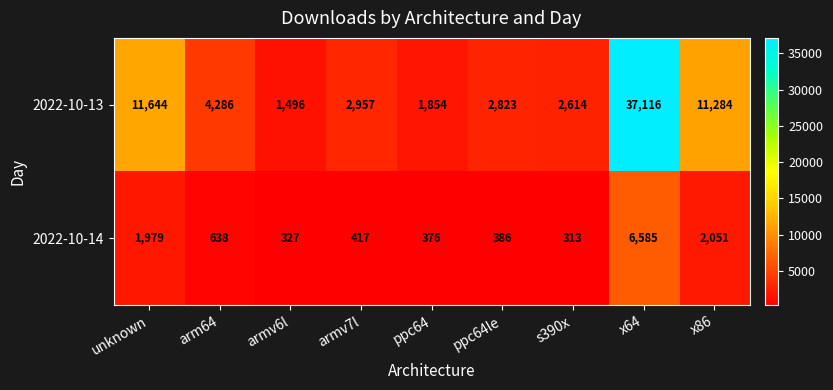

How many distinct data groups are displayed?

2